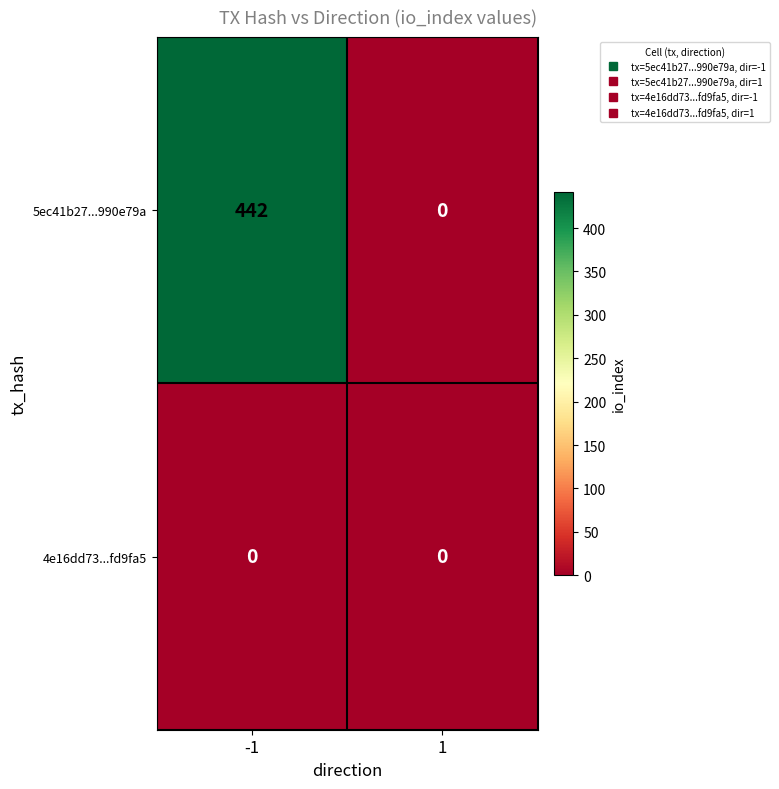

Reading left to right, list all the values displayed in this chart.

5ec41b27...990e79a: -1=442	1=0
4e16dd73...fd9fa5: -1=0	1=0